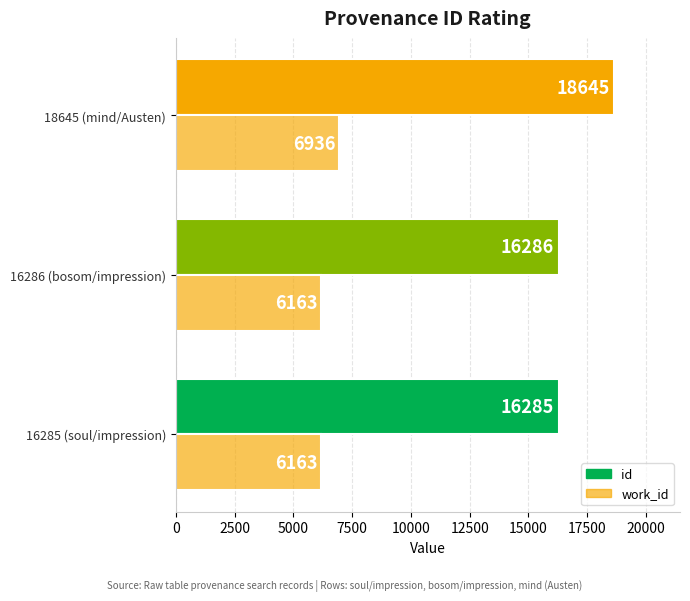

How many distinct data groups are displayed?

2